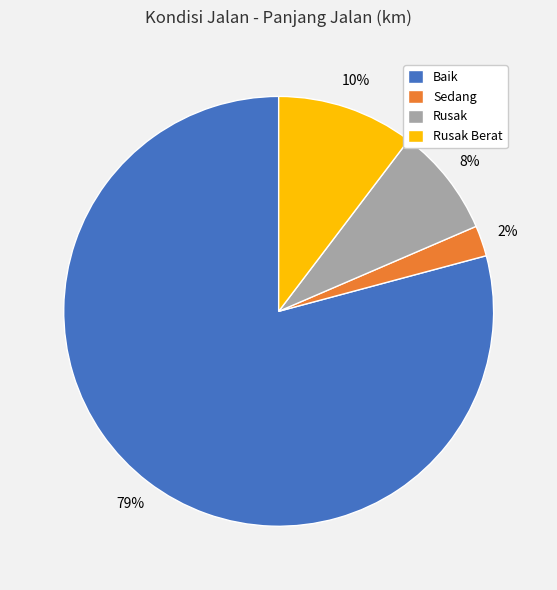

What is the smallest slice in the pie chart?

Sedang